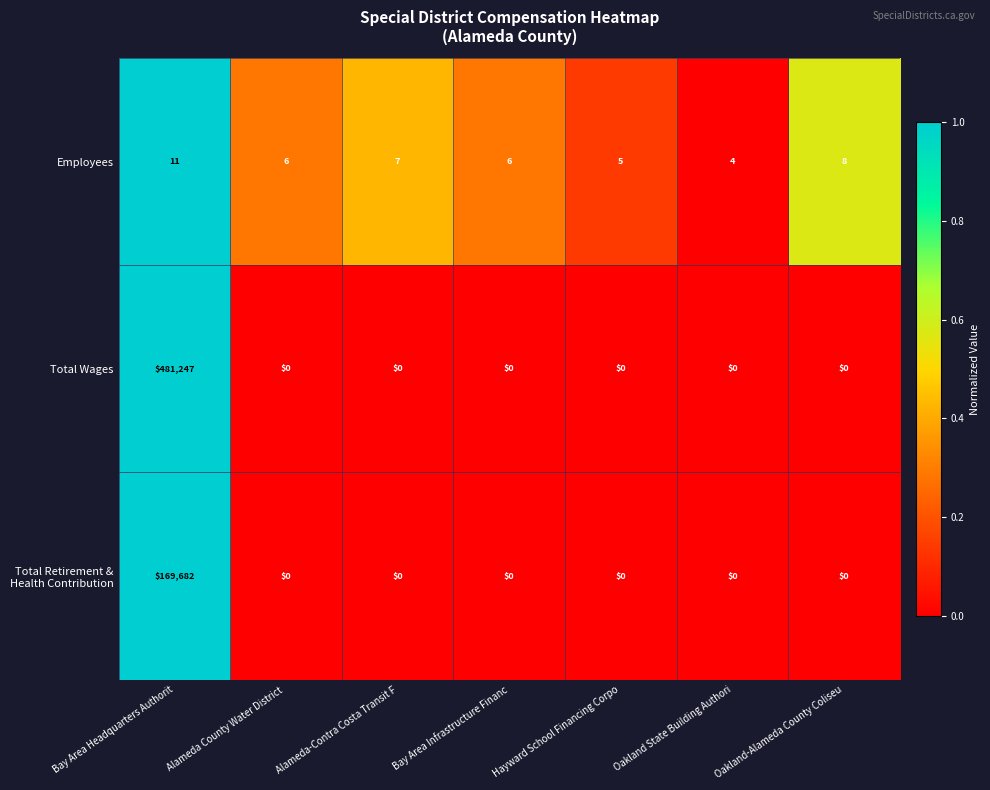

Which series has the largest total across all categories?

Total Wages